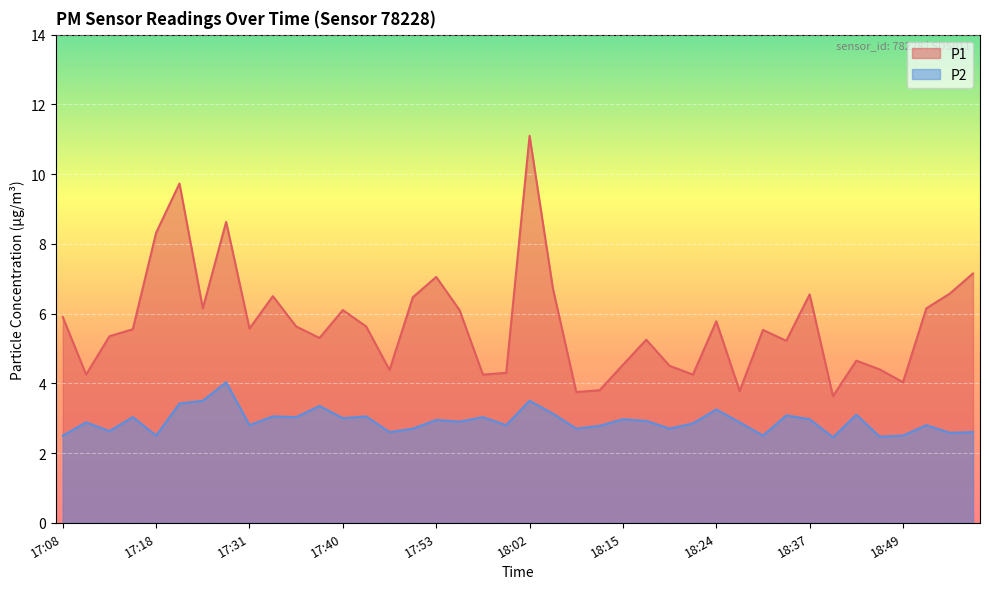

What is the spread (max minus min) of values at 18:42?

1.2